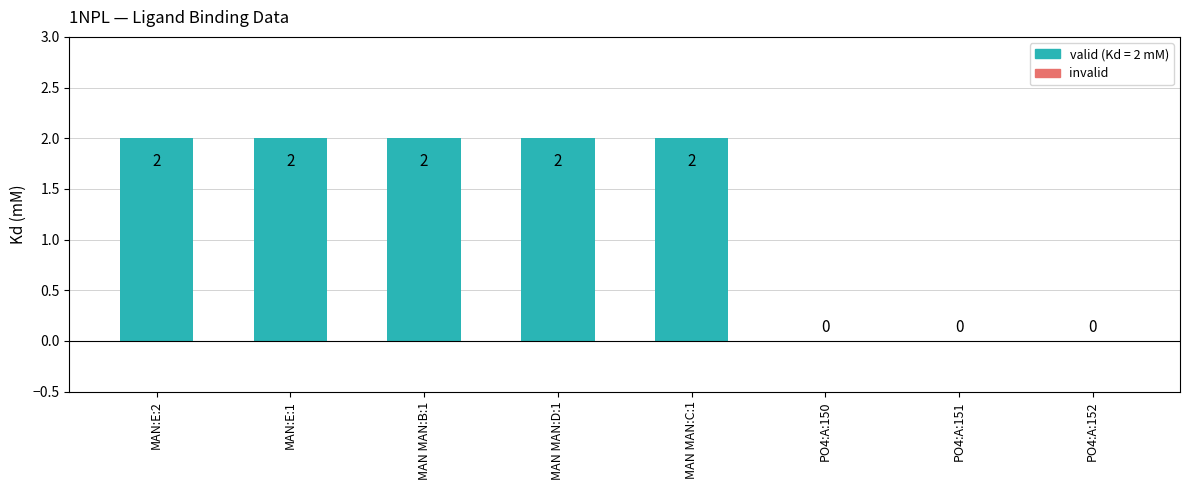

Reading left to right, list all the values displayed in this chart.

MAN:E:2=2	MAN:E:1=2	MAN MAN:B:1=2	MAN MAN:D:1=2	MAN MAN:C:1=2	PO4:A:150=0	PO4:A:151=0	PO4:A:152=0